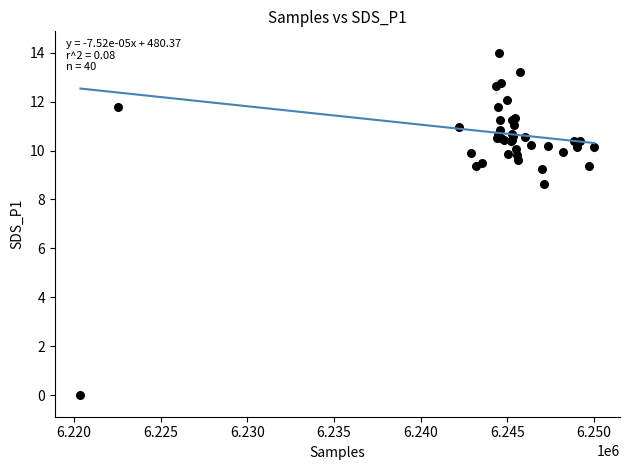

What Y value in the scatter plot is closest to 7?

8.6